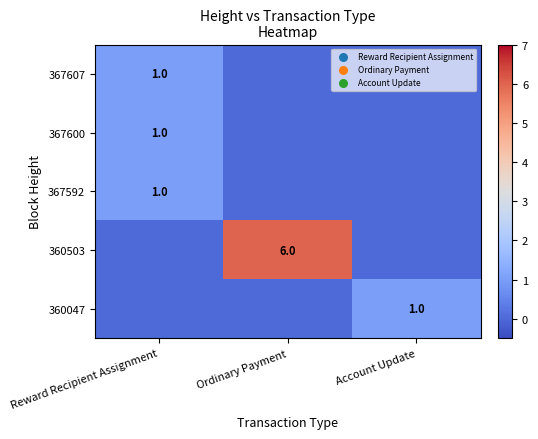

At which category is the sum across all series the highest?

Ordinary Payment